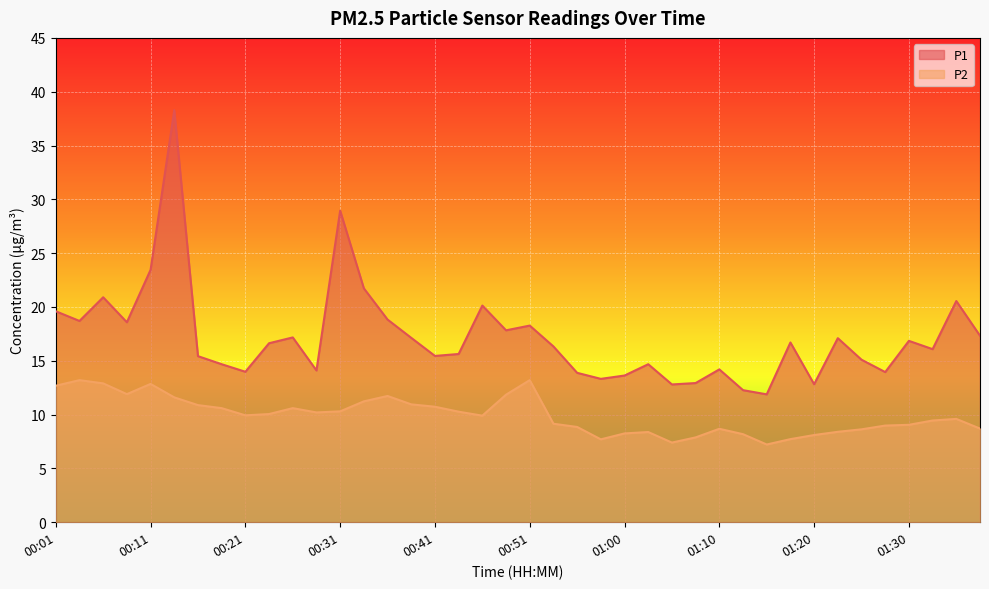

What are all the series names shown in the legend?

P1, P2